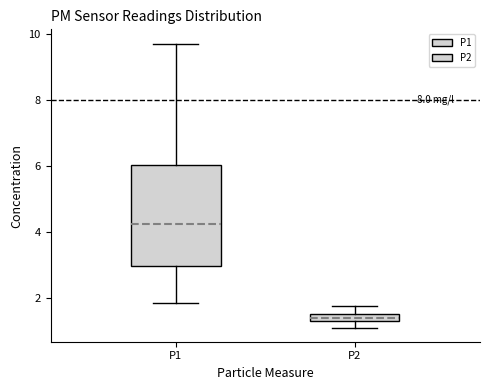

Where does the median line of the box for P2 sit on the y-axis? The values are not printed on the chart, so give them approximately, as read against the axis.

1.4